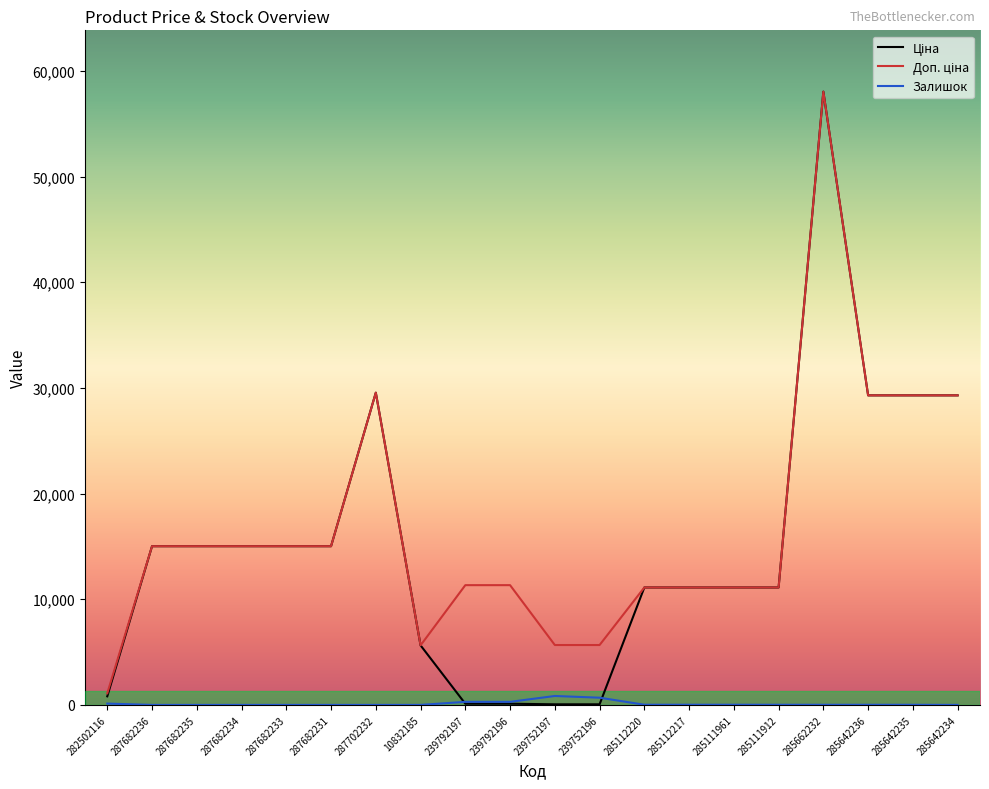

How many interior local valleys does the Доп. ціна series have?

1